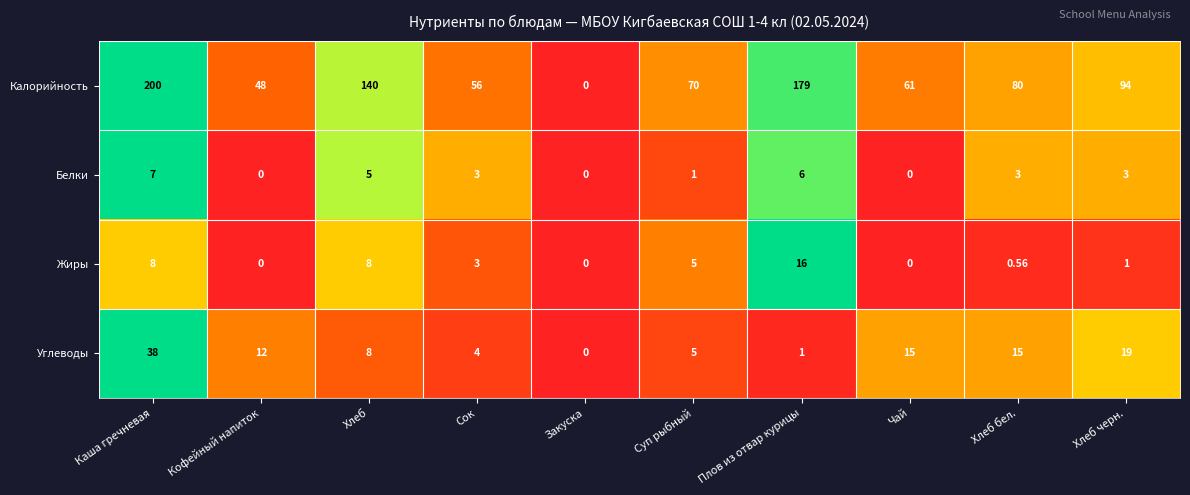

Is the value of Жиры at Каша гречневая greater than the value of Белки at Хлеб черн.?

Yes